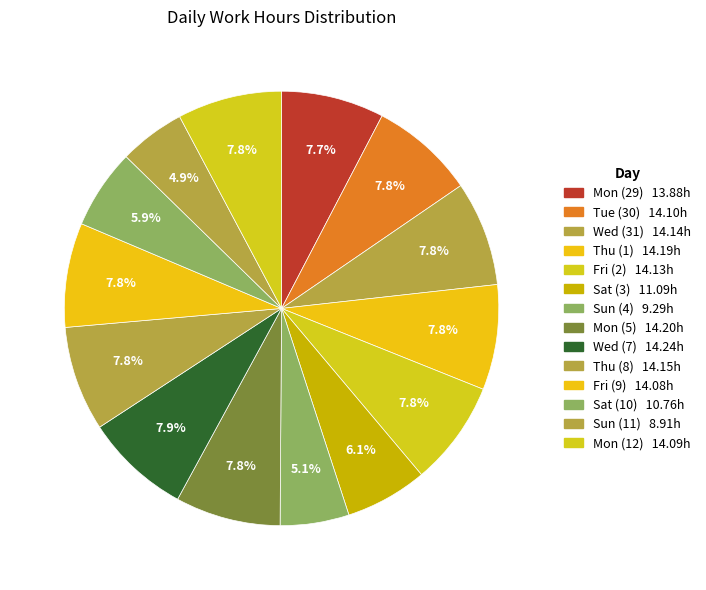

To the nearest percent, what percentage of the pie is Mon (5)?

8%